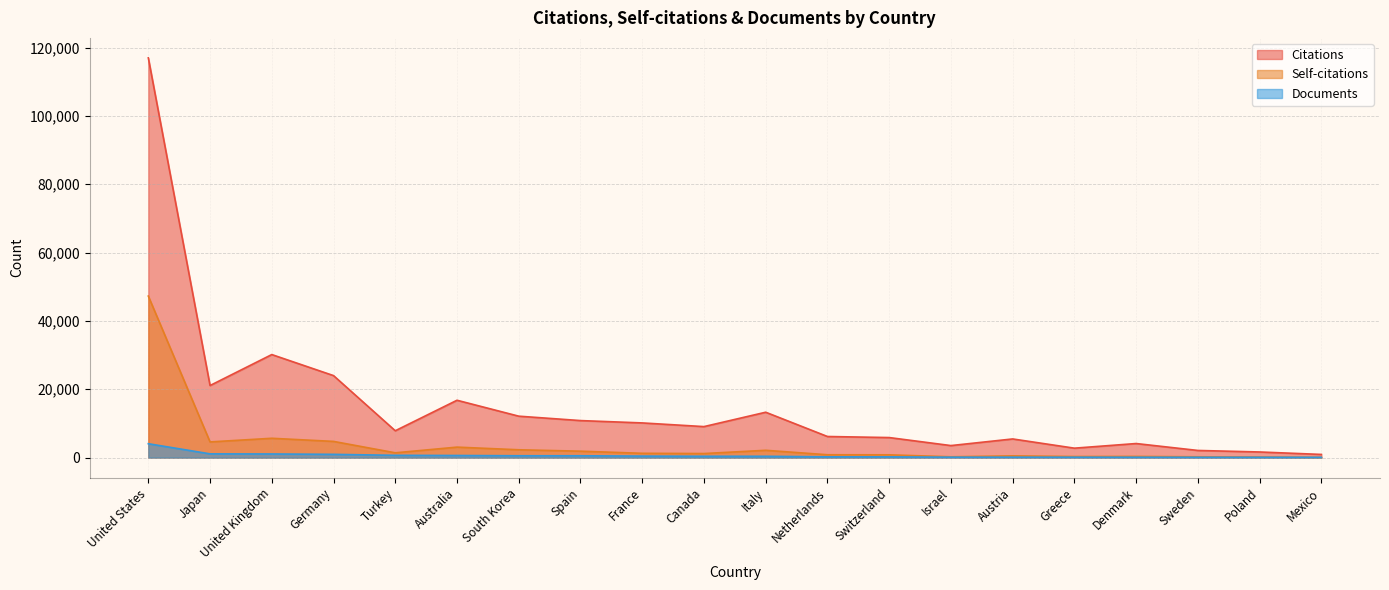

What is the difference between the highest and lowest values at Greece?

2646